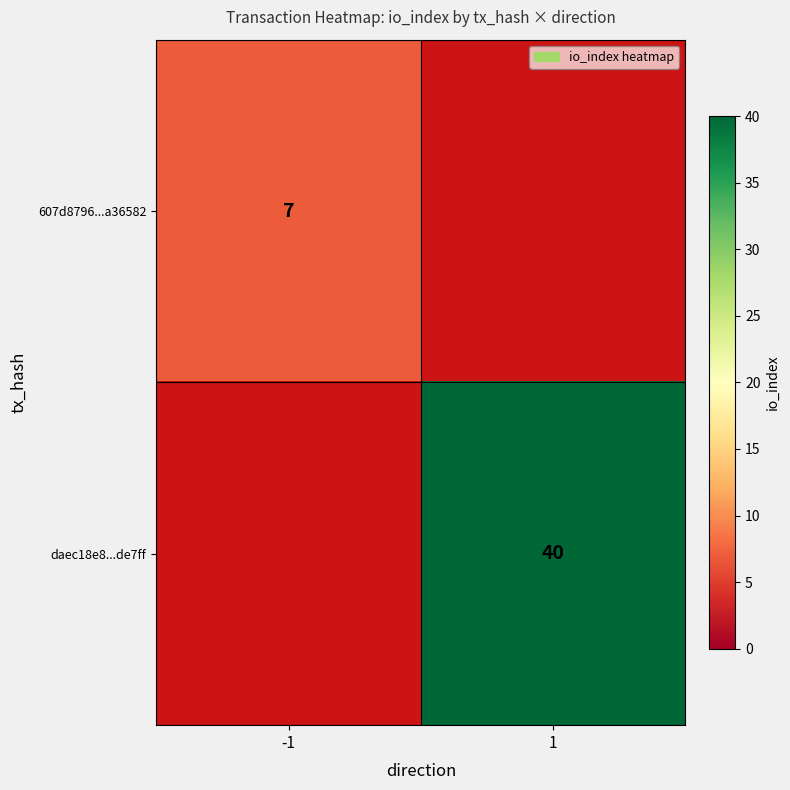

True or false: 607d8796...a36582 has a value of 12 at -1.

False